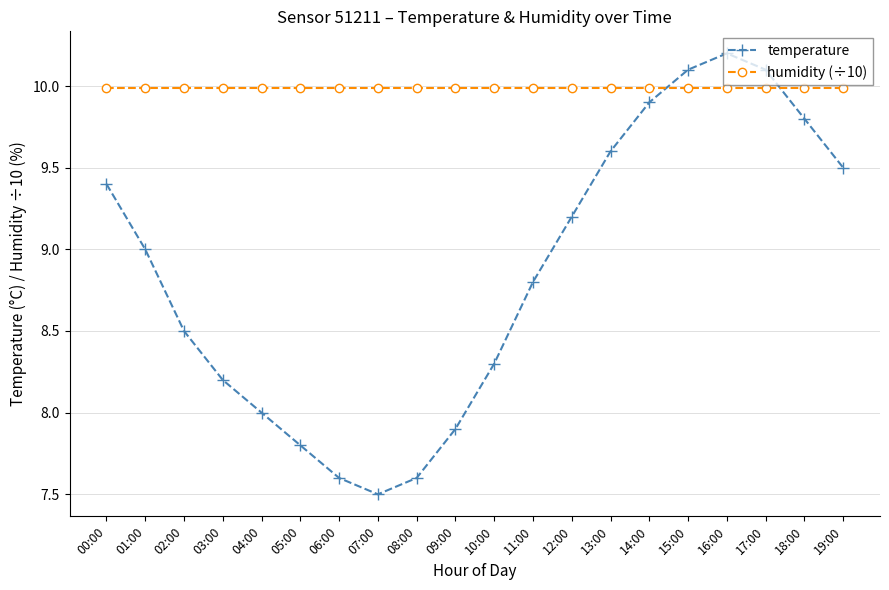

Which series has the largest total across all categories?

humidity (÷10)